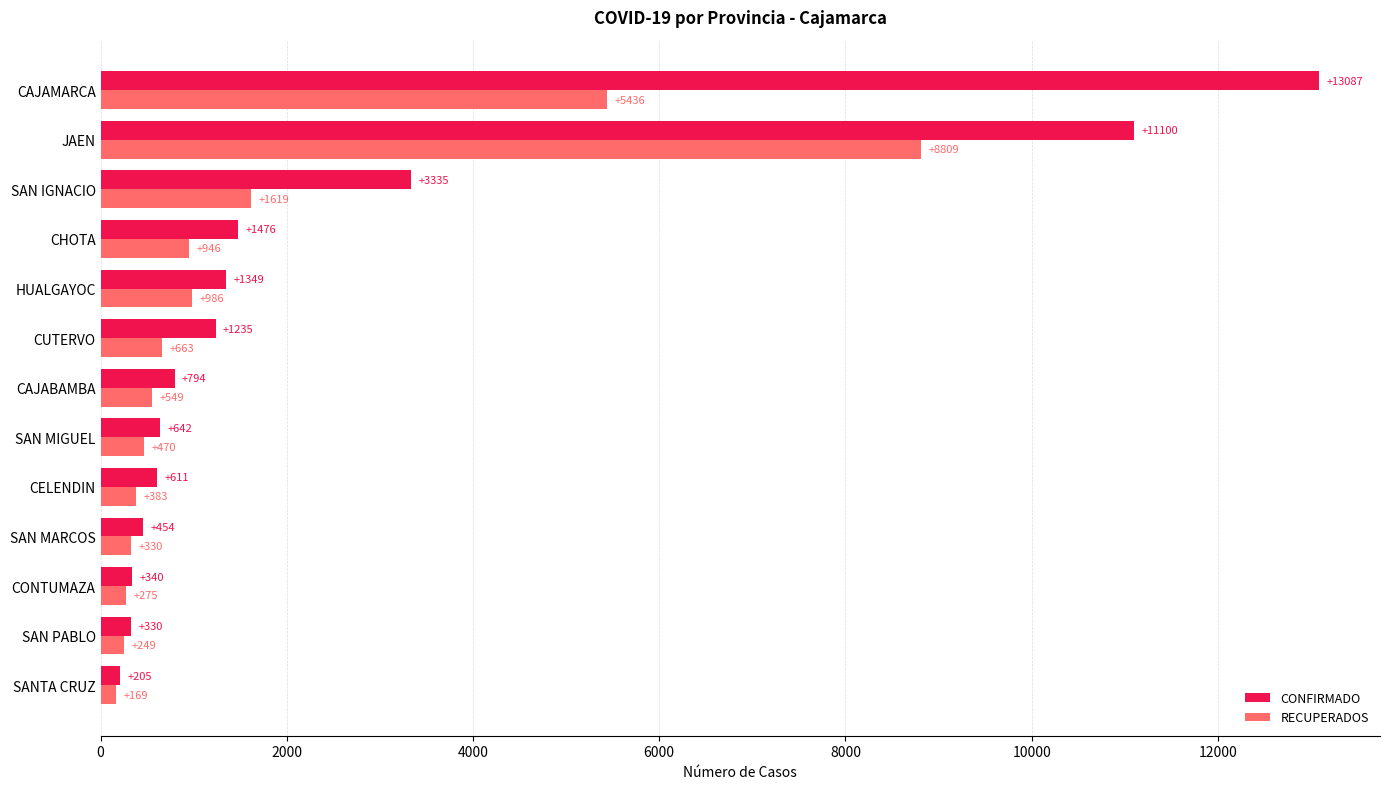

The value of RECUPERADOS at CELENDIN is 383. True or false?

True